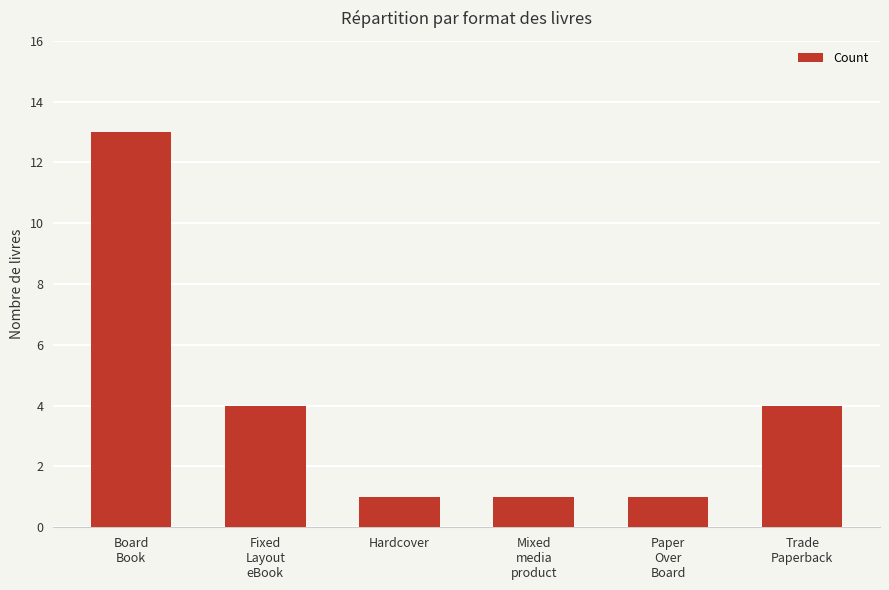

The value at Paper
Over
Board is 0. True or false?

False